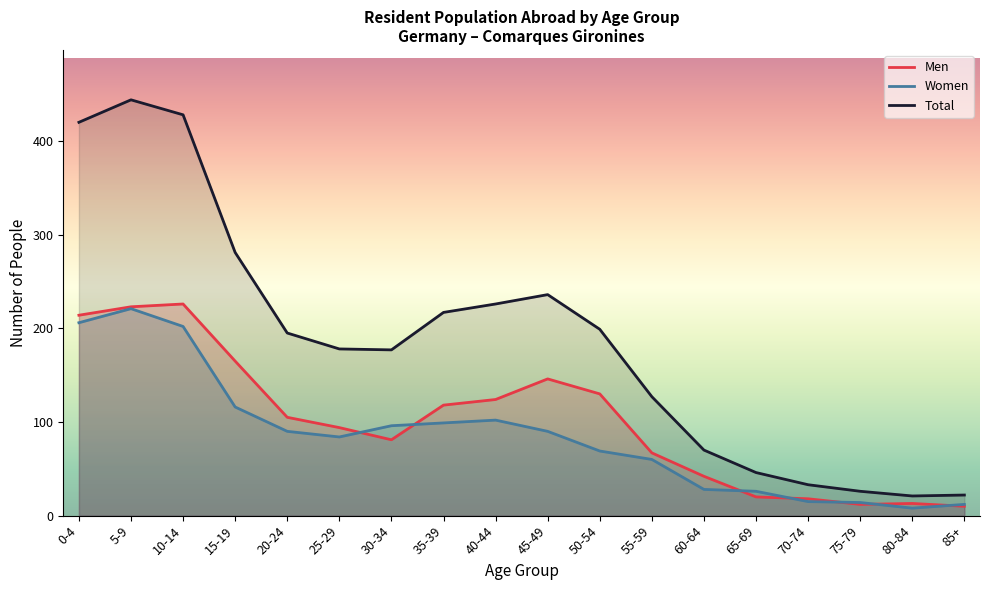

Which label corresponds to the smallest value in the chart?

80-84